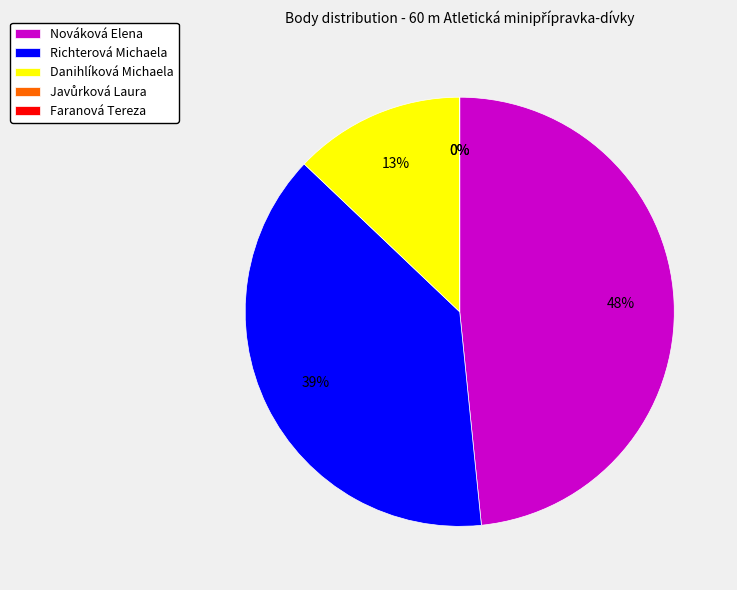

To the nearest percent, what is the difference between the Nováková Elena and Faranová Tereza slice percentages?

48%